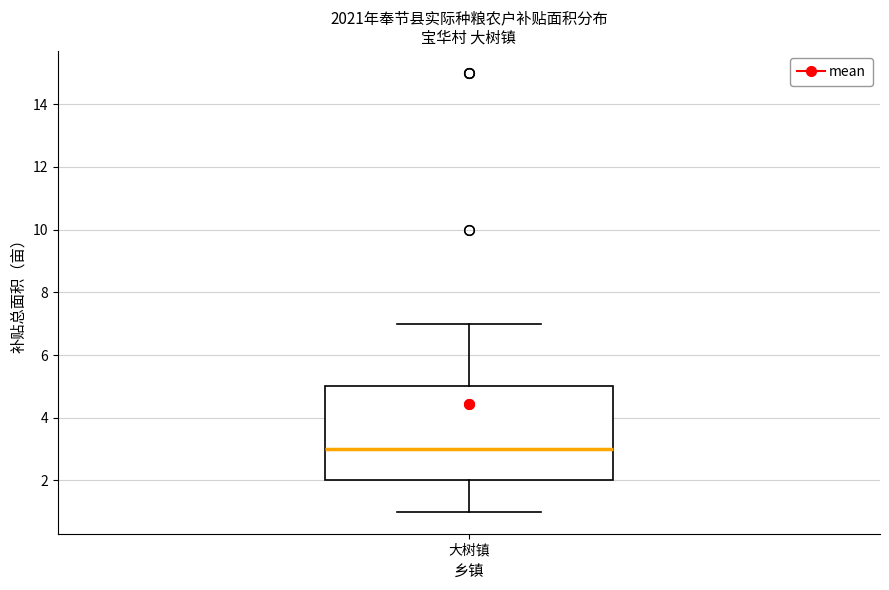

Transcribe this box plot: give where the median line is, the range the box spans, and where the two whiskers end, as read against the y-axis. The values are not printed on the chart, so give them approximately, as read against the axis.

median 3, box 2 to 5, whiskers 1 to 7